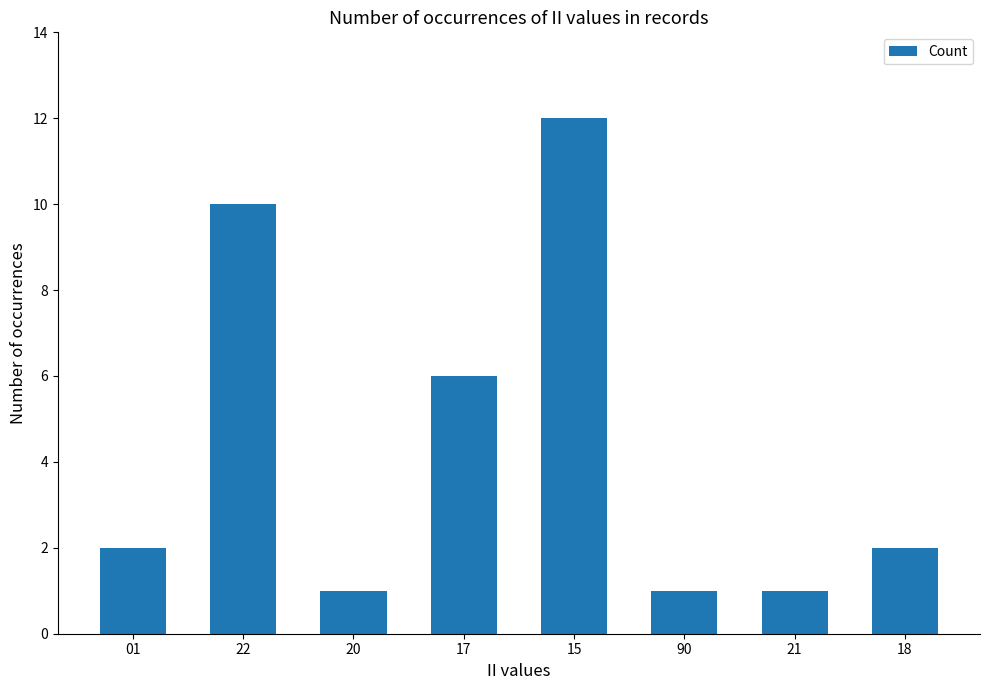

What position from the left is 01?

1